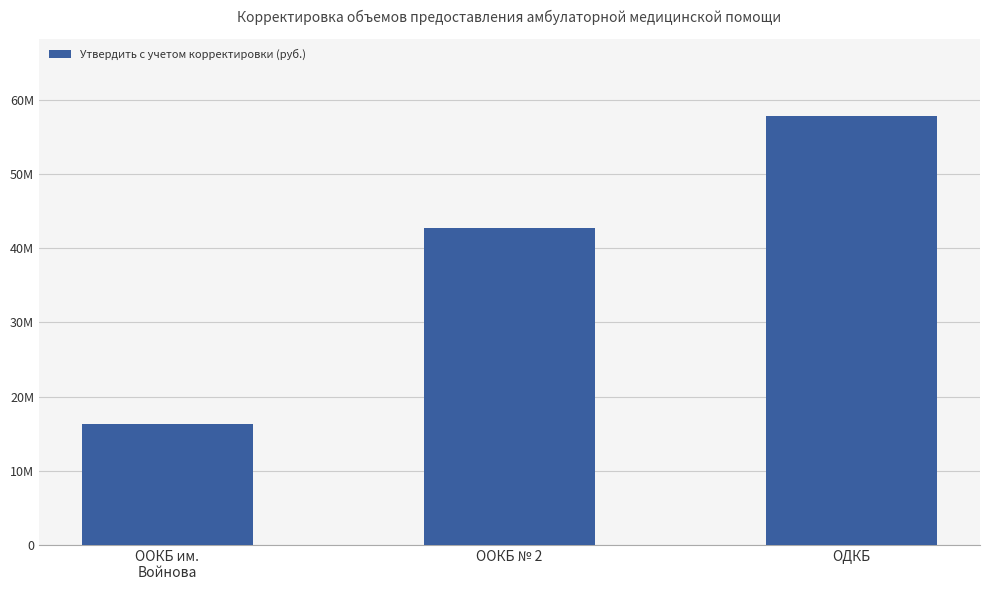

What is the average value?

38951584.2